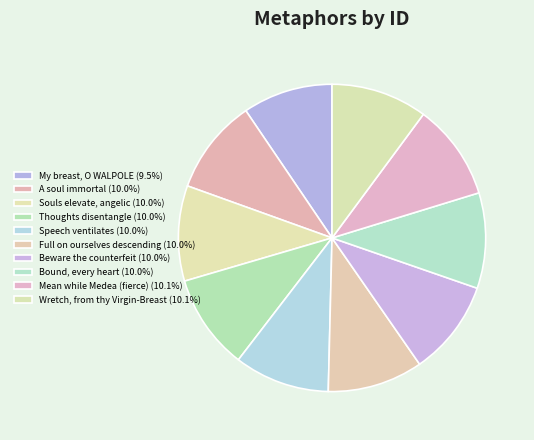

Count the number of slices in the pie.

10